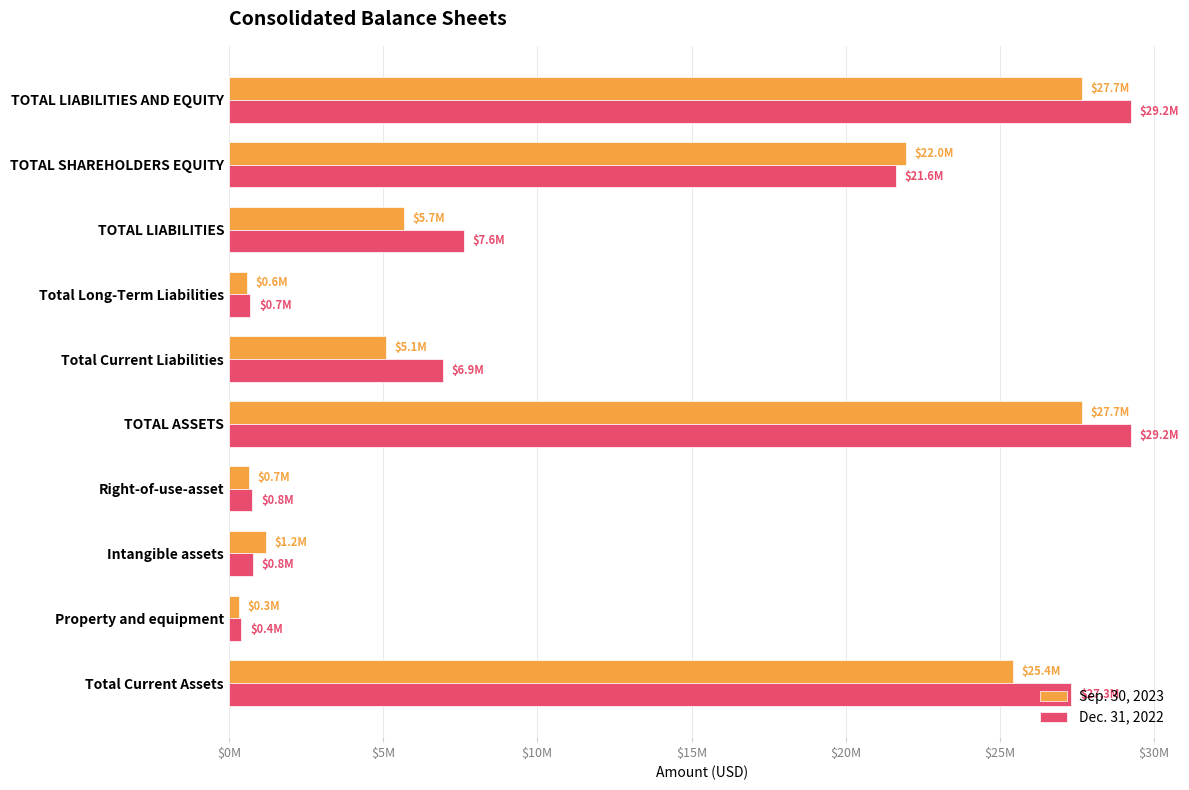

What are all the series names shown in the legend?

Sep. 30, 2023, Dec. 31, 2022